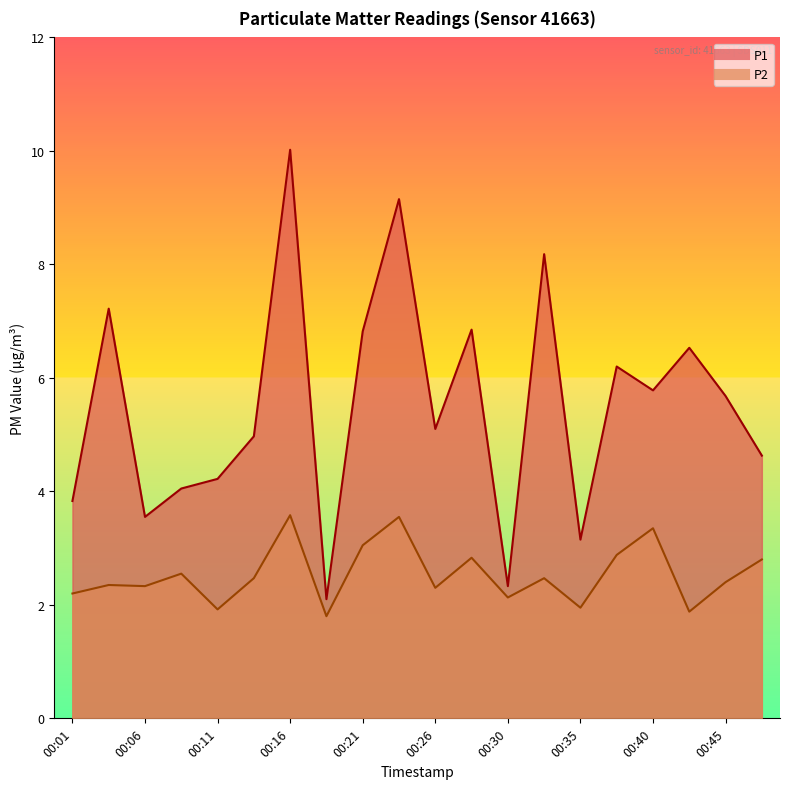

Reading left to right, list all the values displayed in this chart.

P1: 3.8	7.2	3.5	4.0	4.2	5.0	10.0	2.1	6.8	9.2	5.1	6.8	2.3	8.2	3.1	6.2	5.8	6.5	5.7	4.6
P2: 2.2	2.4	2.3	2.5	1.9	2.5	3.6	1.8	3.0	3.5	2.3	2.8	2.1	2.5	1.9	2.9	3.4	1.9	2.4	2.8